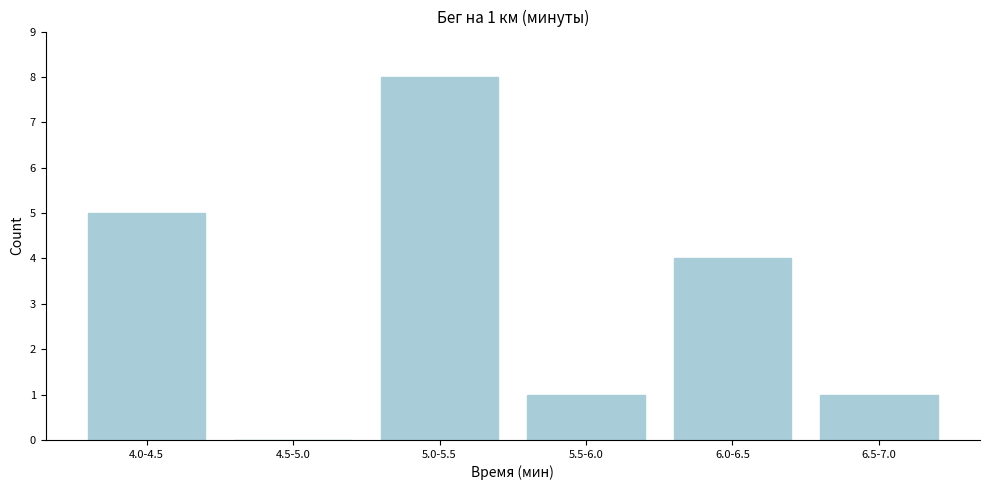

Reading left to right, what are all the values shown in this chart?

4.0-4.5=5	4.5-5.0=0	5.0-5.5=8	5.5-6.0=1	6.0-6.5=4	6.5-7.0=1